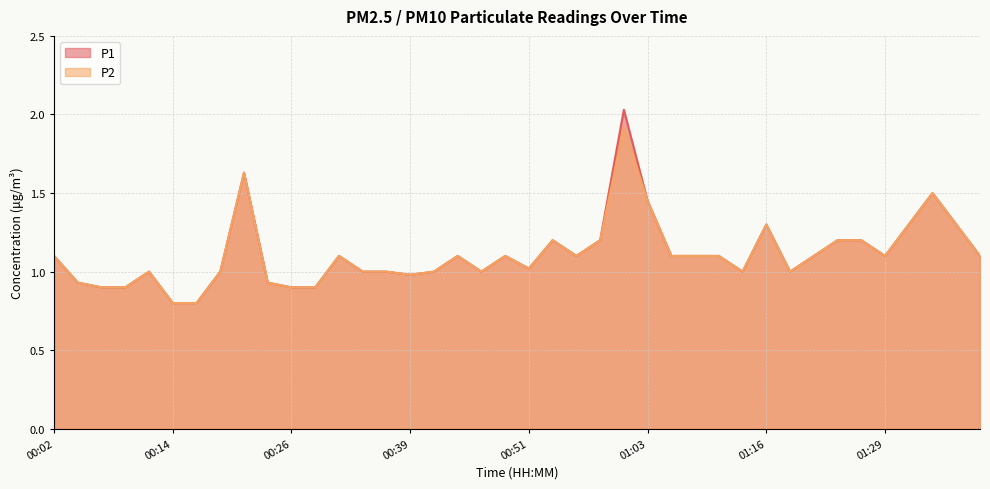

What is the lowest value of the P2 series?

0.8